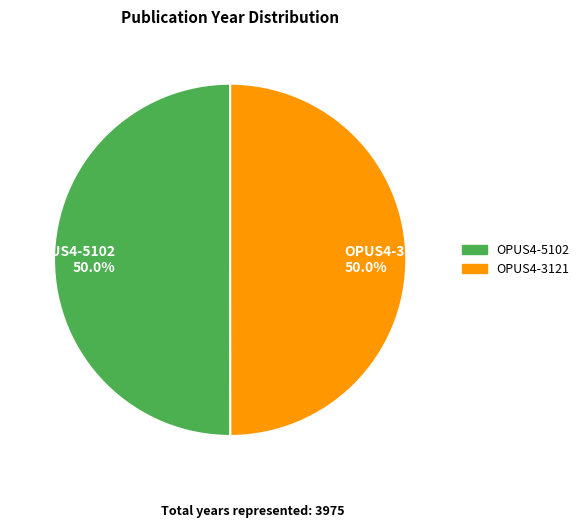

How many slices are in this pie chart?

2